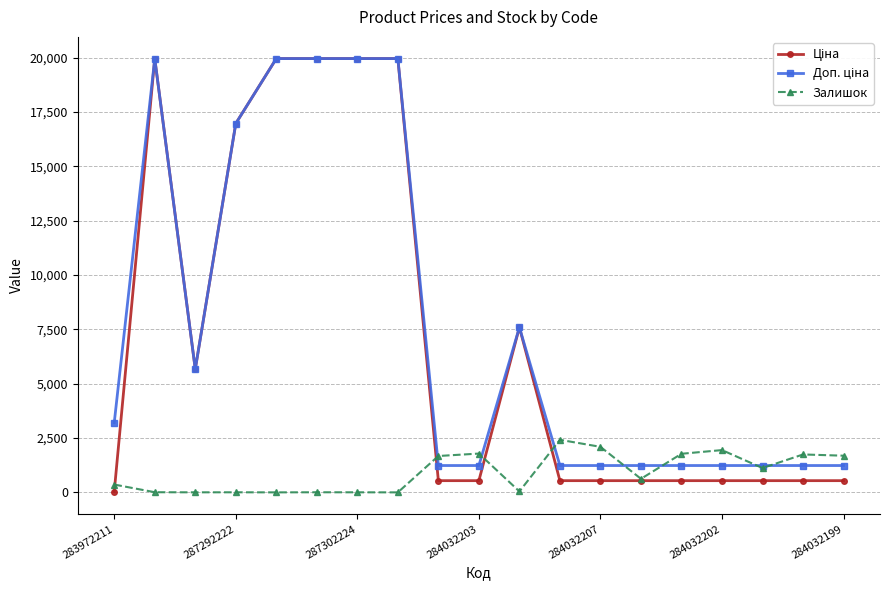

How many categories are shown in the chart?

19